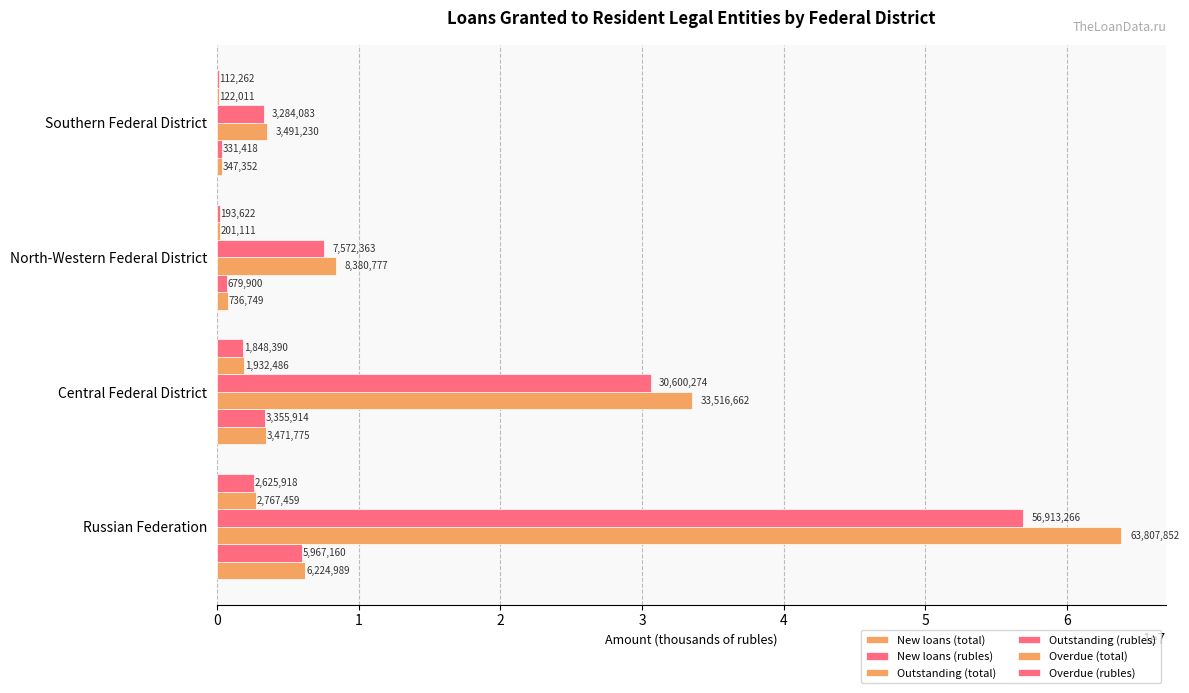

Reading left to right, extract all data points from this chart.

New loans (total): 6224989	3471775	736749	347352
New loans (rubles): 5967160	3355914	679900	331418
Outstanding (total): 63807852	33516662	8380777	3491230
Outstanding (rubles): 56913266	30600274	7572363	3284083
Overdue (total): 2767459	1932486	201111	122011
Overdue (rubles): 2625918	1848390	193622	112262